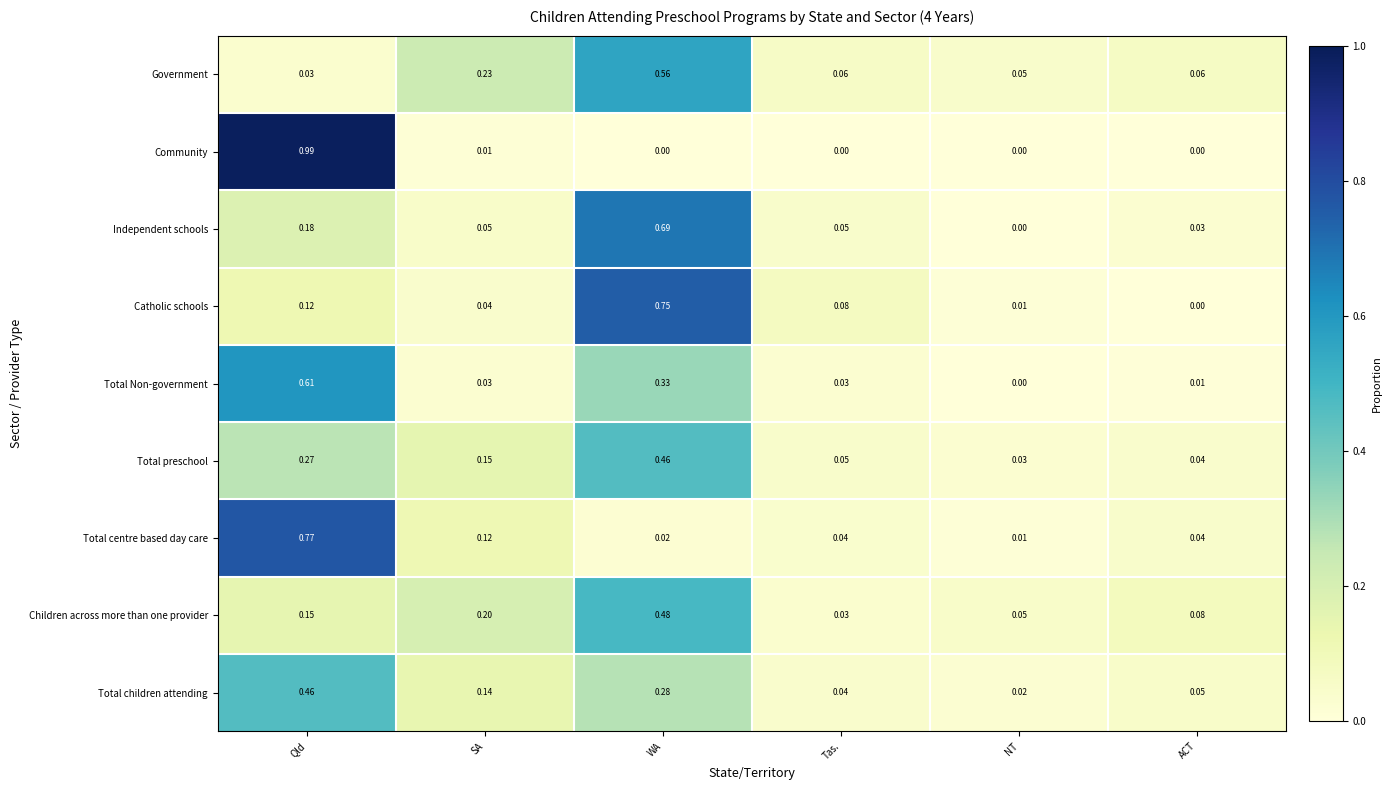

Rank the series at SA from lowest to highest value.

Community, Total Non-government, Catholic schools, Independent schools, Total centre based day care, Total children attending, Total preschool, Children across more than one provider, Government